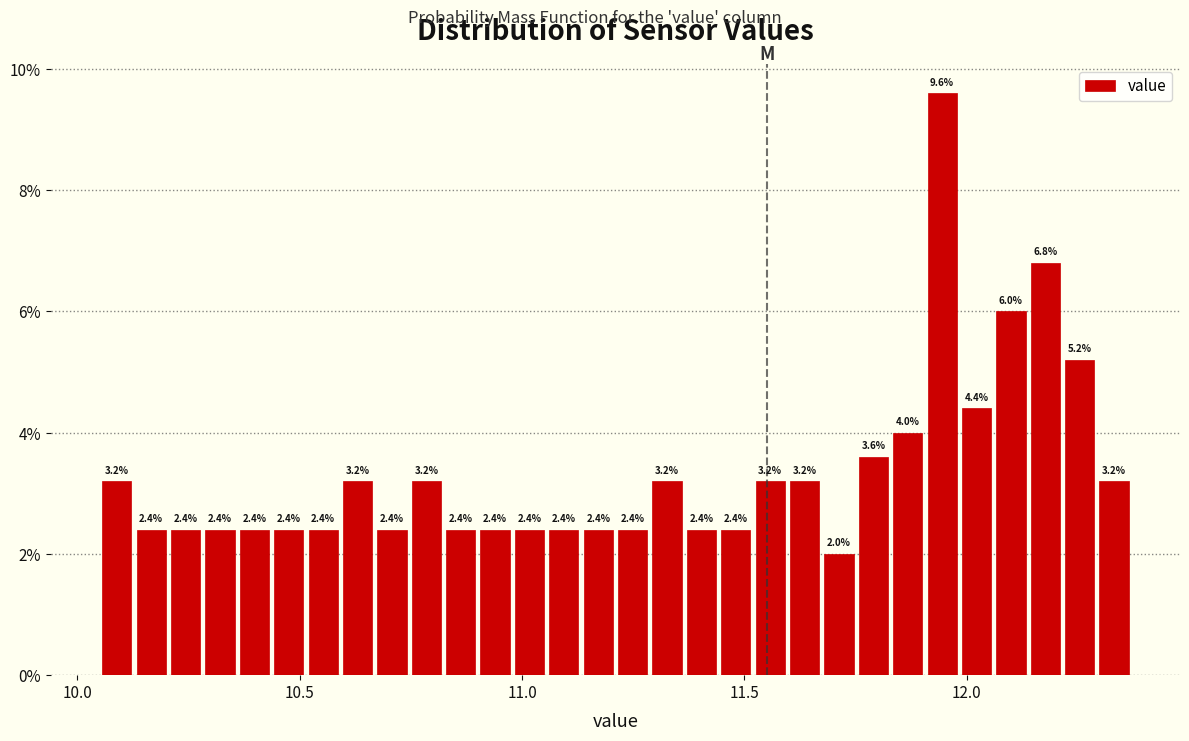

Read against the x-axis, roughly where is the centre of the tallest bar?

11.95